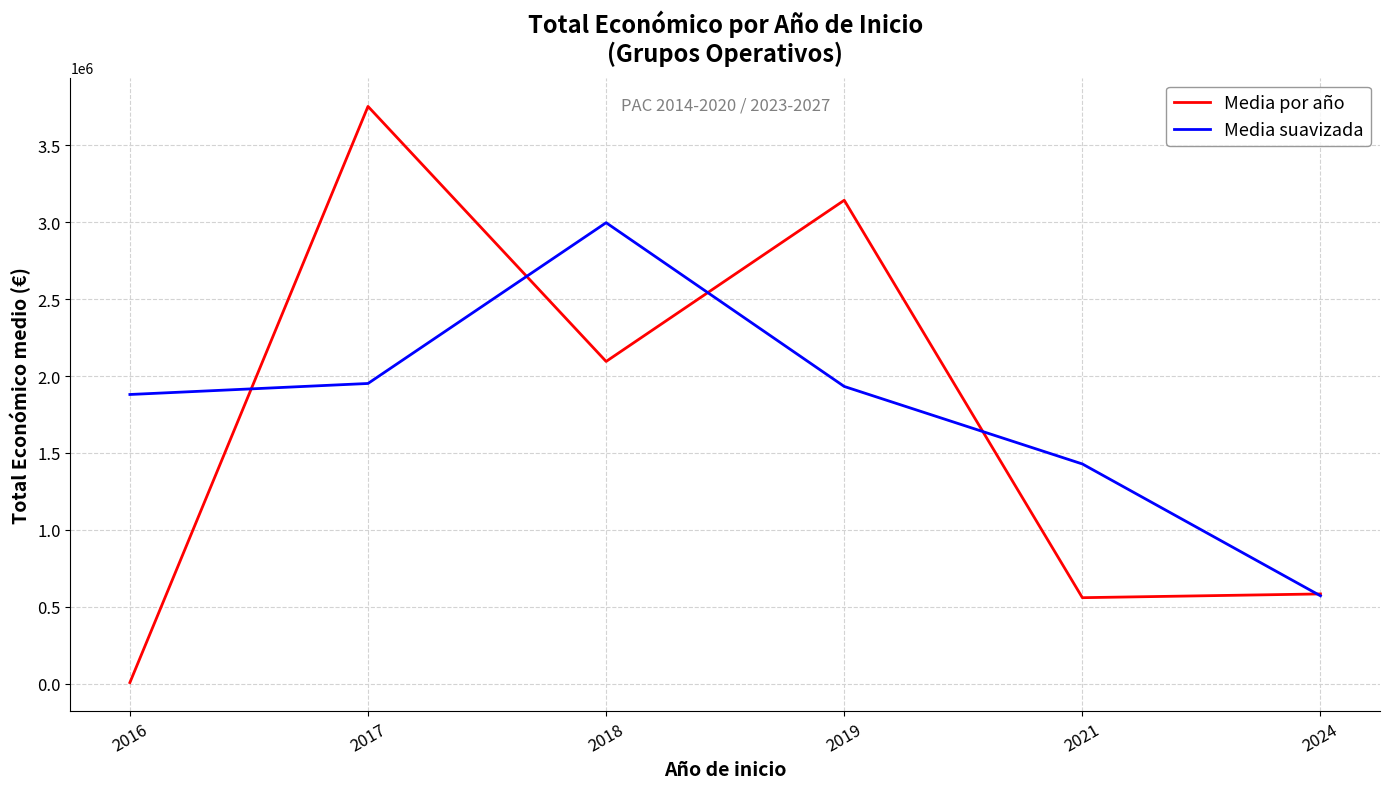

What is the total value across all series at 2017?

5703382.5